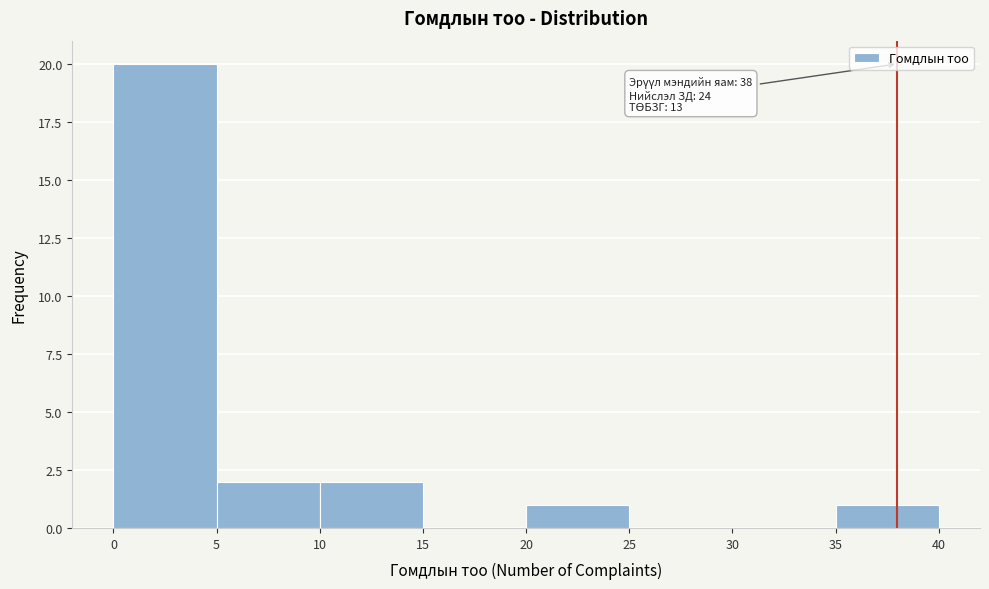

Over which range of the x-axis is the bar tallest?

0 to 5